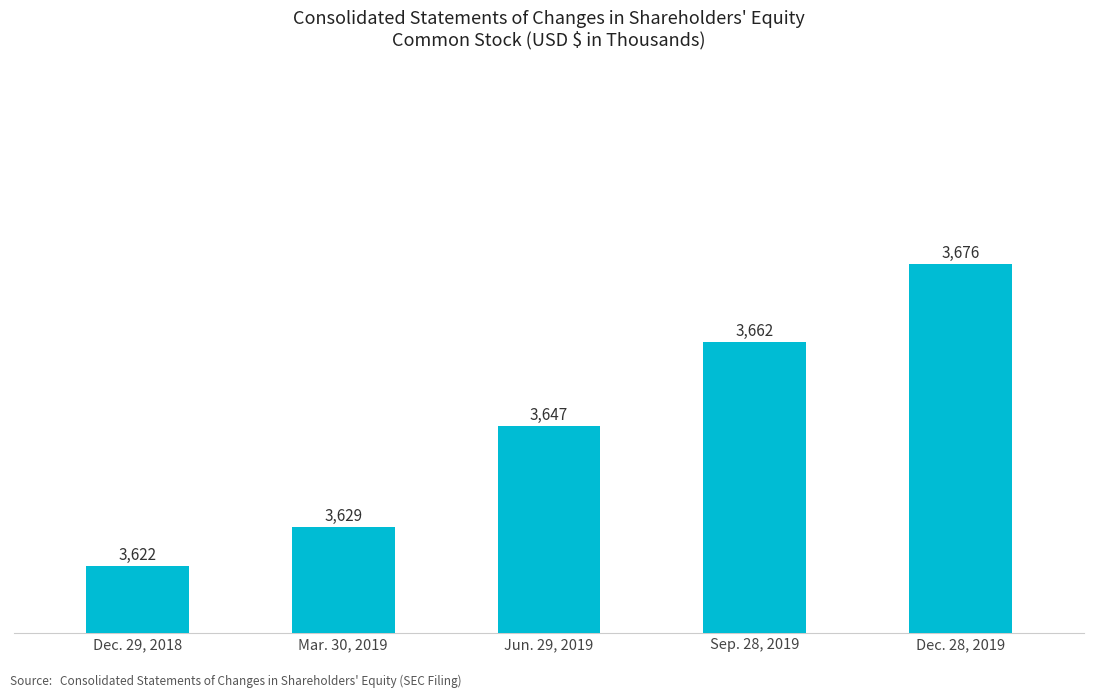

Is it true that the value at Jun. 29, 2019 is 5391?

False